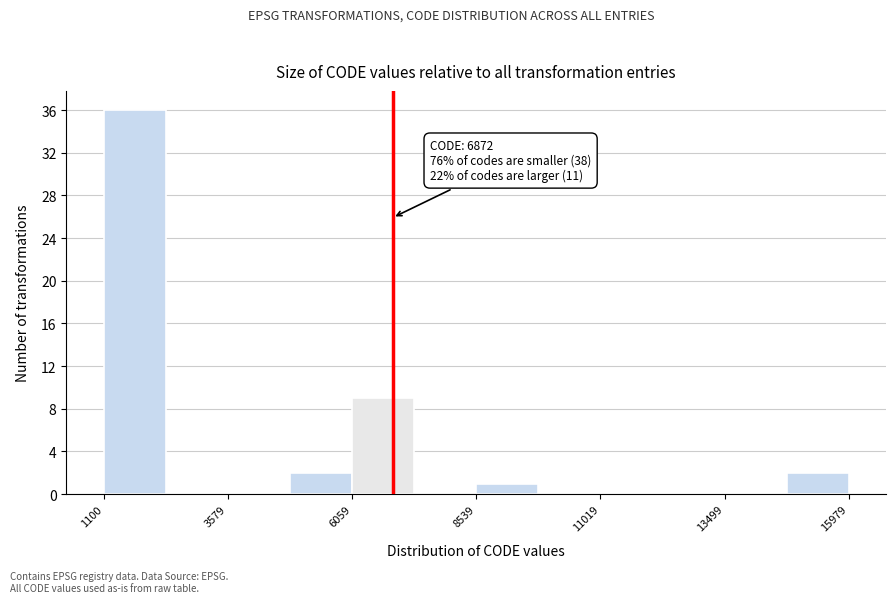

Read against the x-axis, roughly where is the centre of the tallest bar?

1500